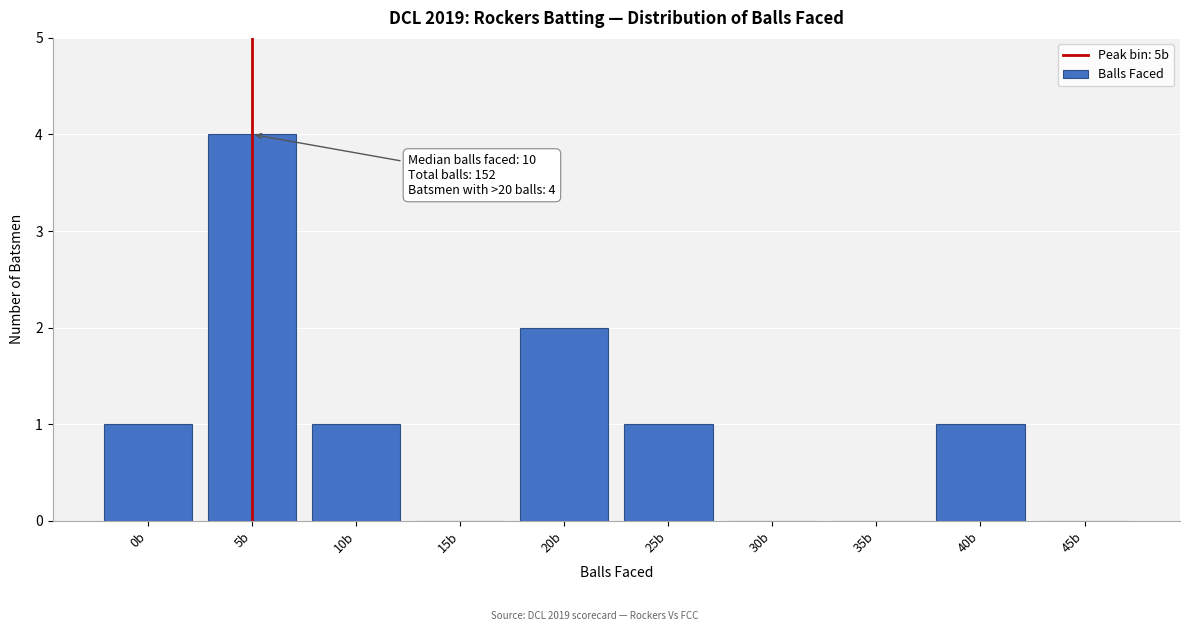

Reading right to left, list all the values displayed in this chart.

45b=0	40b=1	35b=0	30b=0	25b=1	20b=2	15b=0	10b=1	5b=4	0b=1